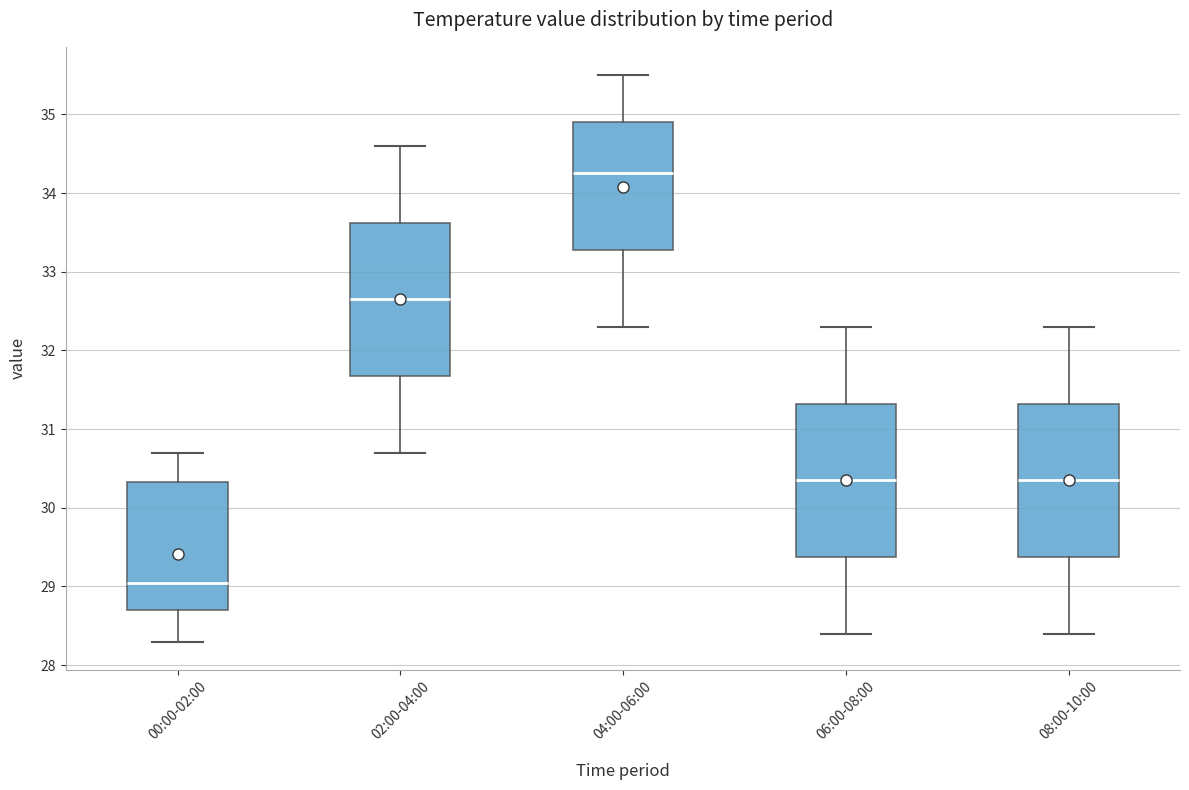

Where is the lower edge of the box for 08:00-10:00 on the y-axis? The values are not printed on the chart, so give them approximately, as read against the axis.

29.4